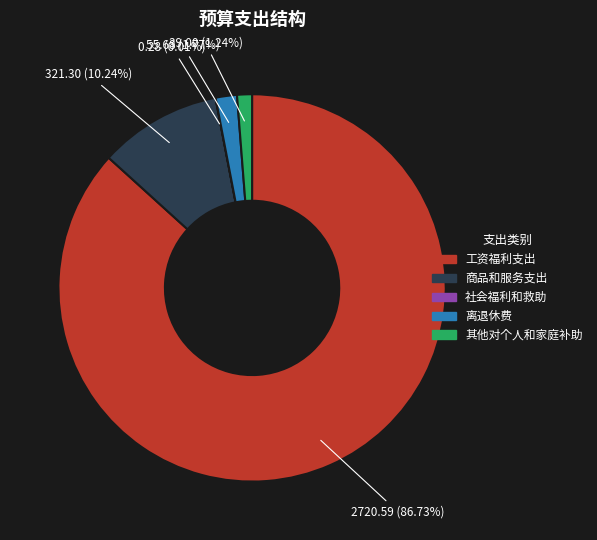

What is the majority slice?

工资福利支出